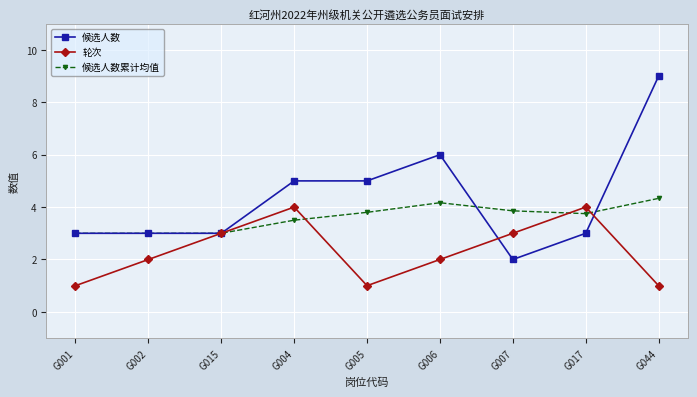

What is the lowest value of the 候选人数累计均值 series?

3.0